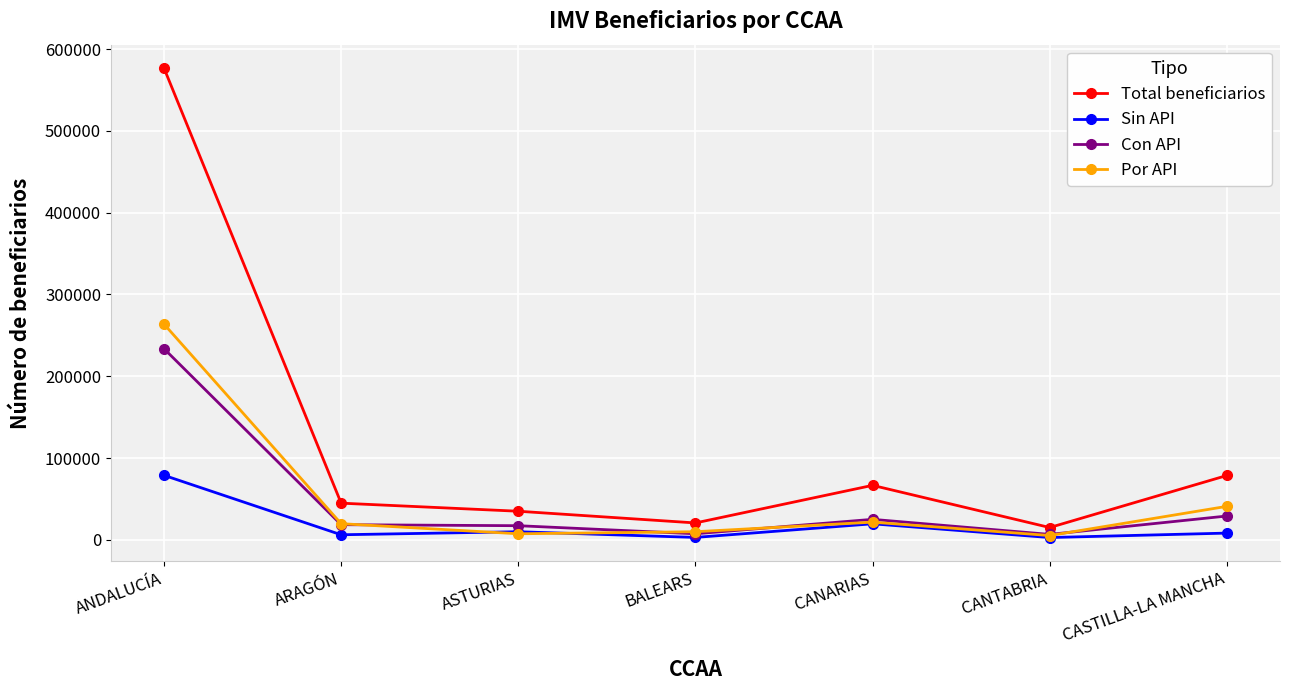

Is it true that Por API equals 142540 at ANDALUCÍA?

False